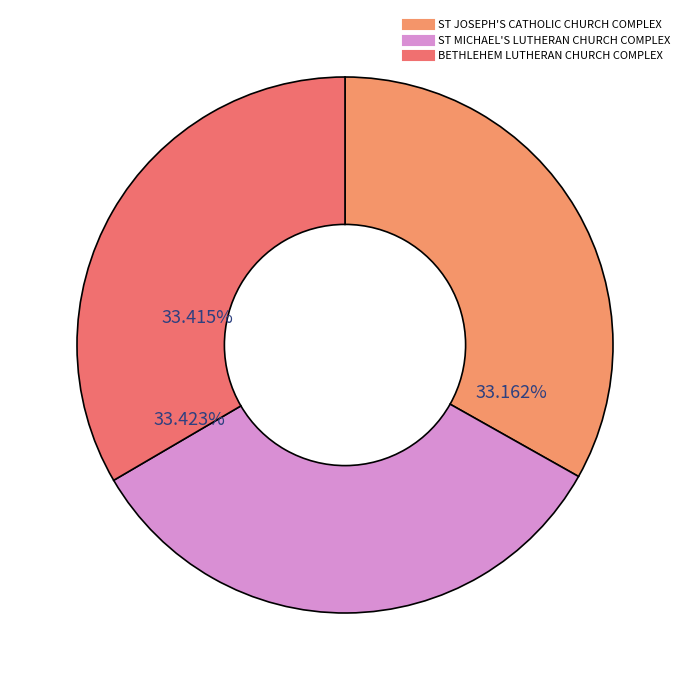

Does any single category account for the majority?

No